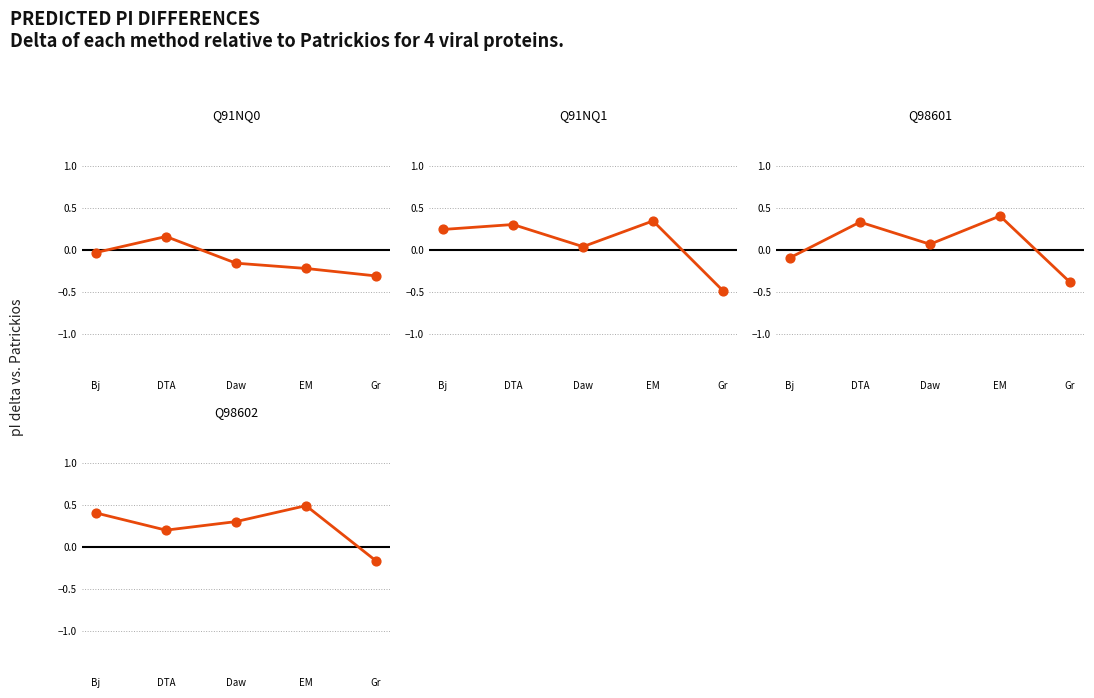

What is the total value across all series at Bj?

0.5